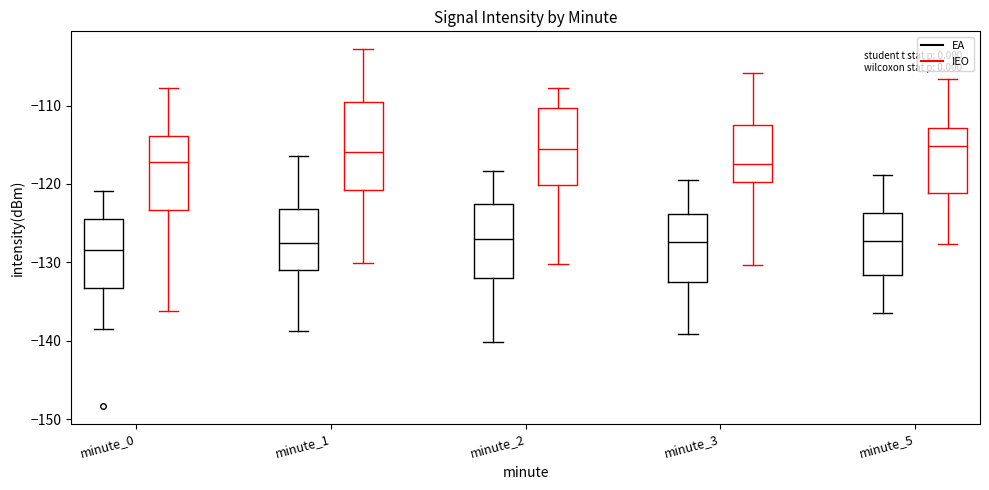

Where is the lower edge of the box for minute_3 (EA) on the y-axis? The values are not printed on the chart, so give them approximately, as read against the axis.

-133